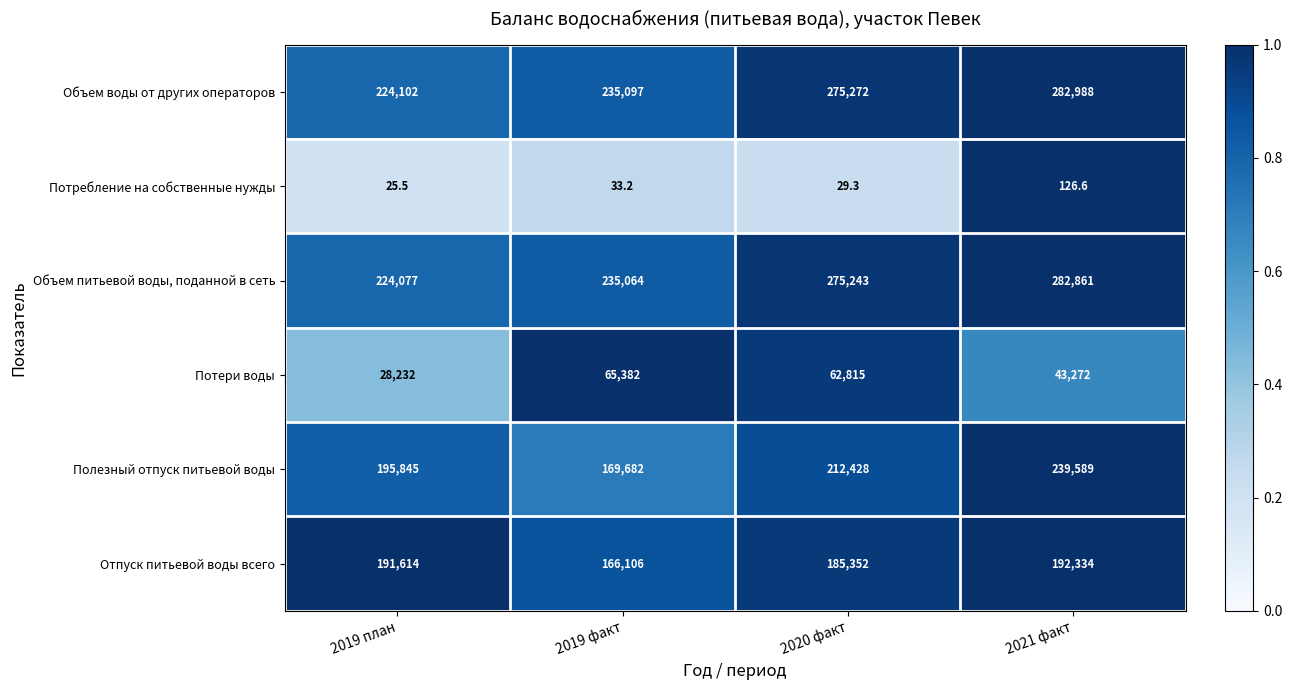

Which series has the widest spread of values?

Полезный отпуск питьевой воды